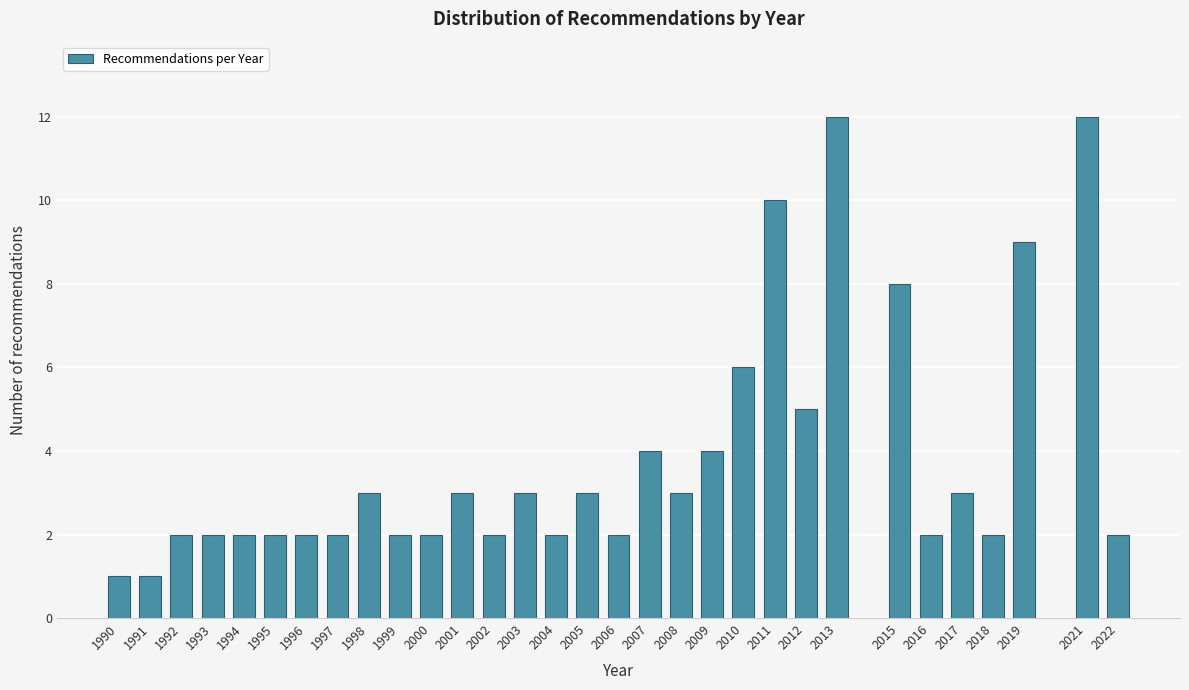

Is it true that the value at 2004 is 2?

True